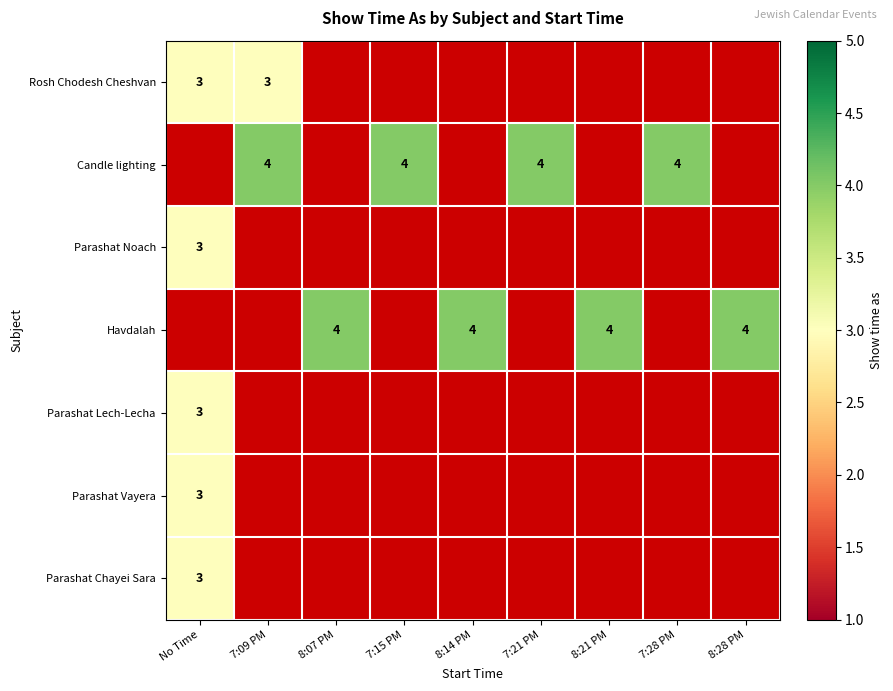

At which category does the chart reach its peak across all series?

7:09 PM